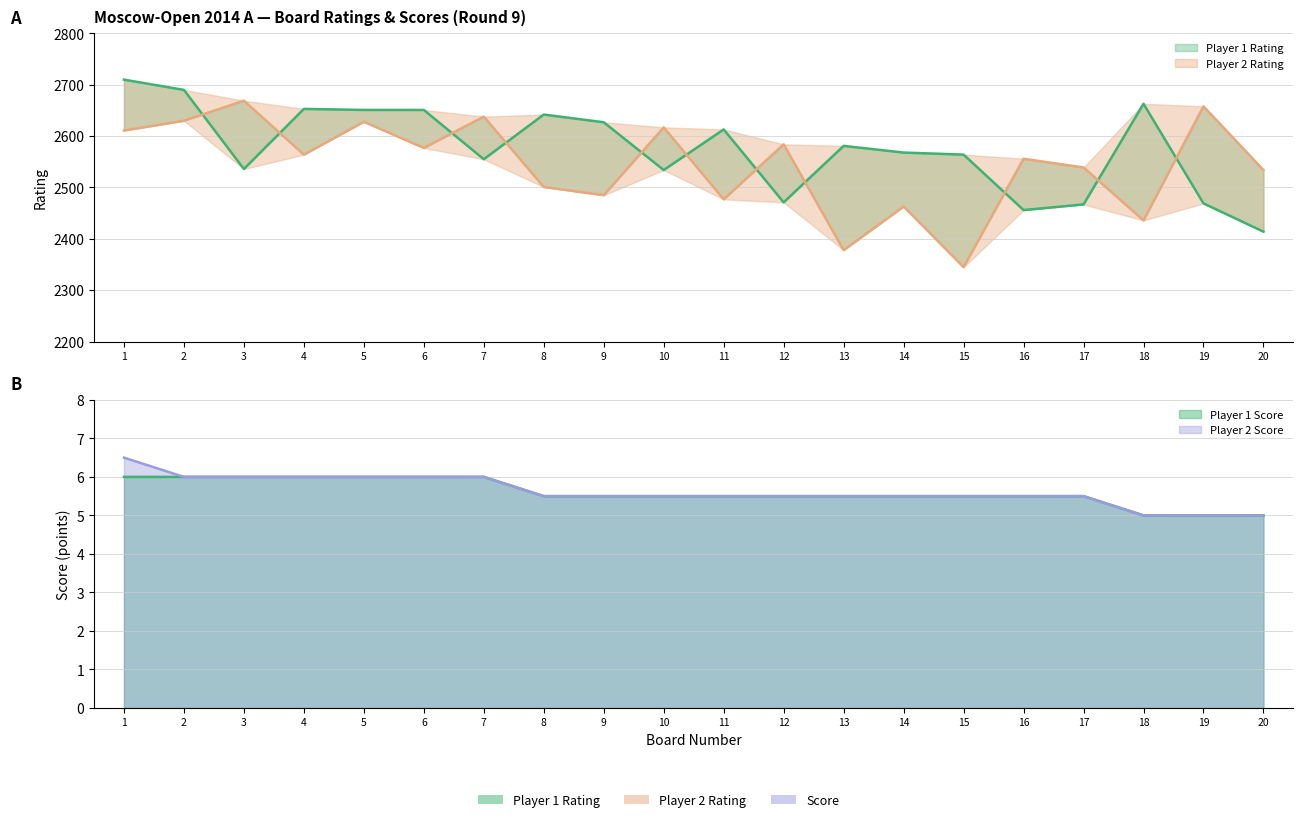

True or false: Player 2 Score has a value of 1.4 at 2.

False